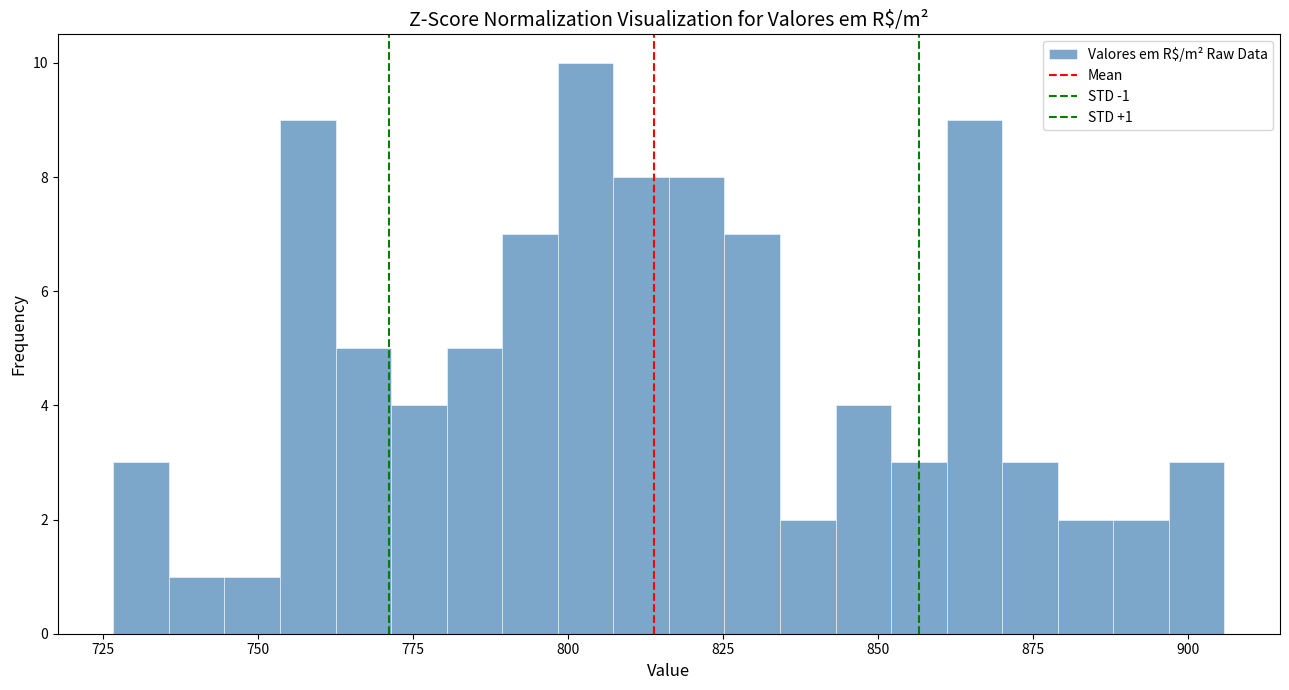

Read against the x-axis, roughly where is the centre of the tallest bar?

805